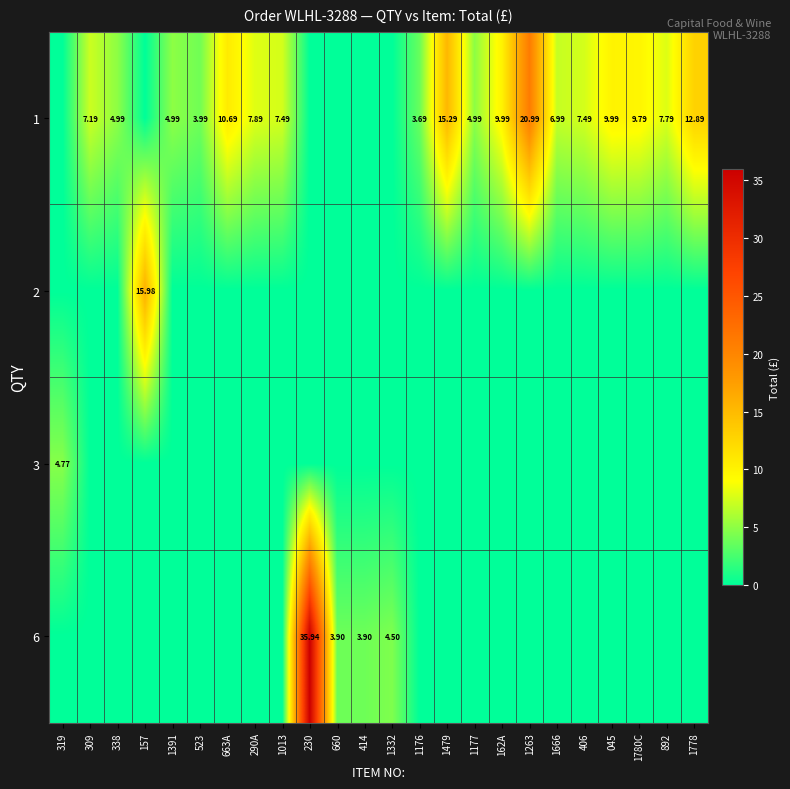

Is it true that 1 equals 7.2 at 309?

True